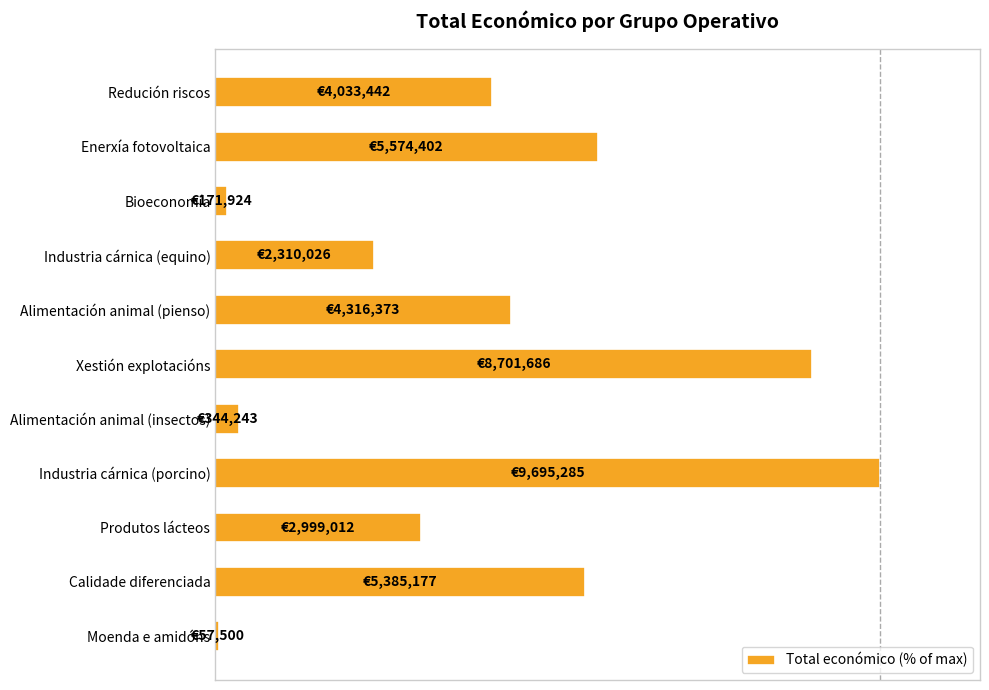

List the labels in order of value, smallest first.

Moenda e amidóns, Bioeconomía, Alimentación animal (insectos), Industria cárnica (equino), Produtos lácteos, Redución riscos, Alimentación animal (pienso), Calidade diferenciada, Enerxía fotovoltaica, Xestión explotacións, Industria cárnica (porcino)